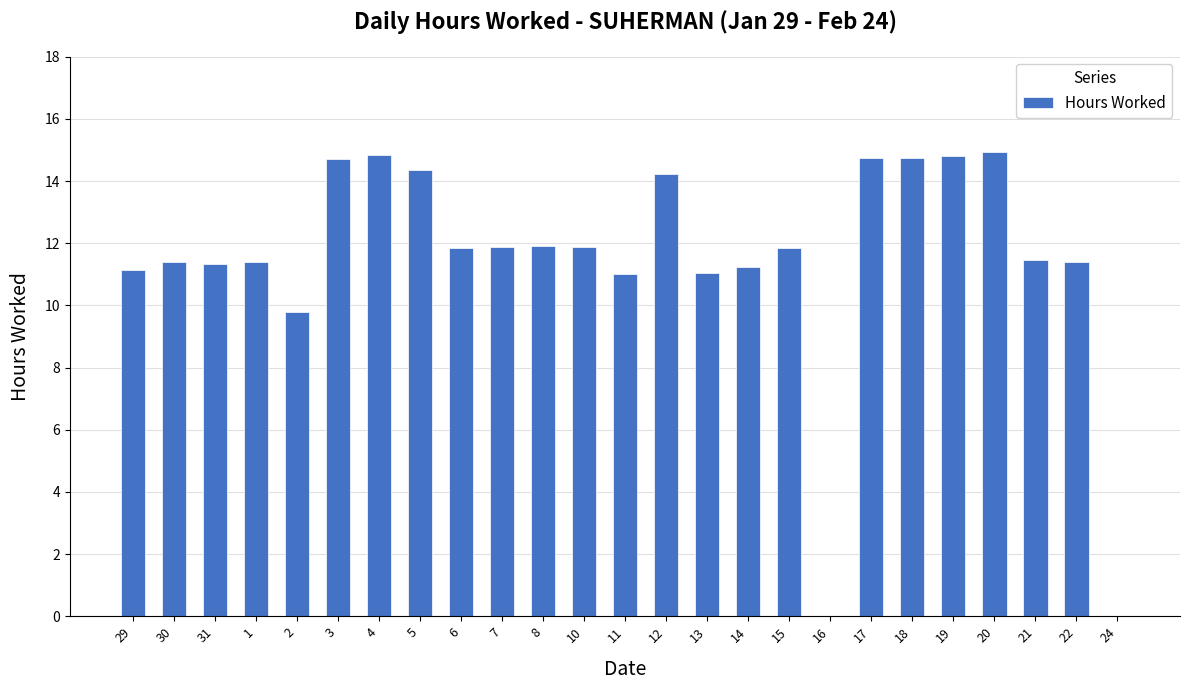

Between 18 and 24, which is larger?

18